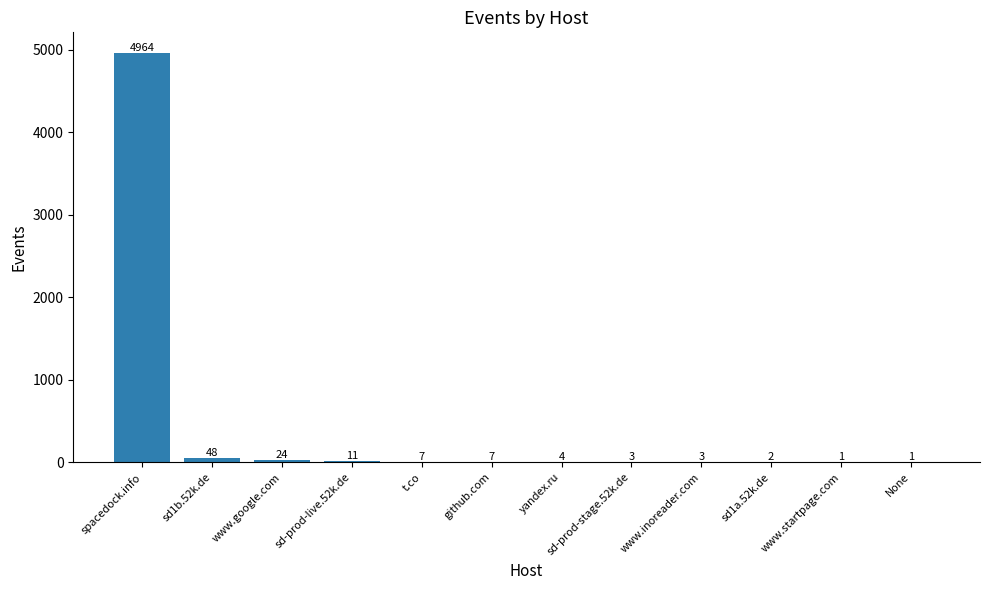

What is the maximum value shown in the chart?

4964